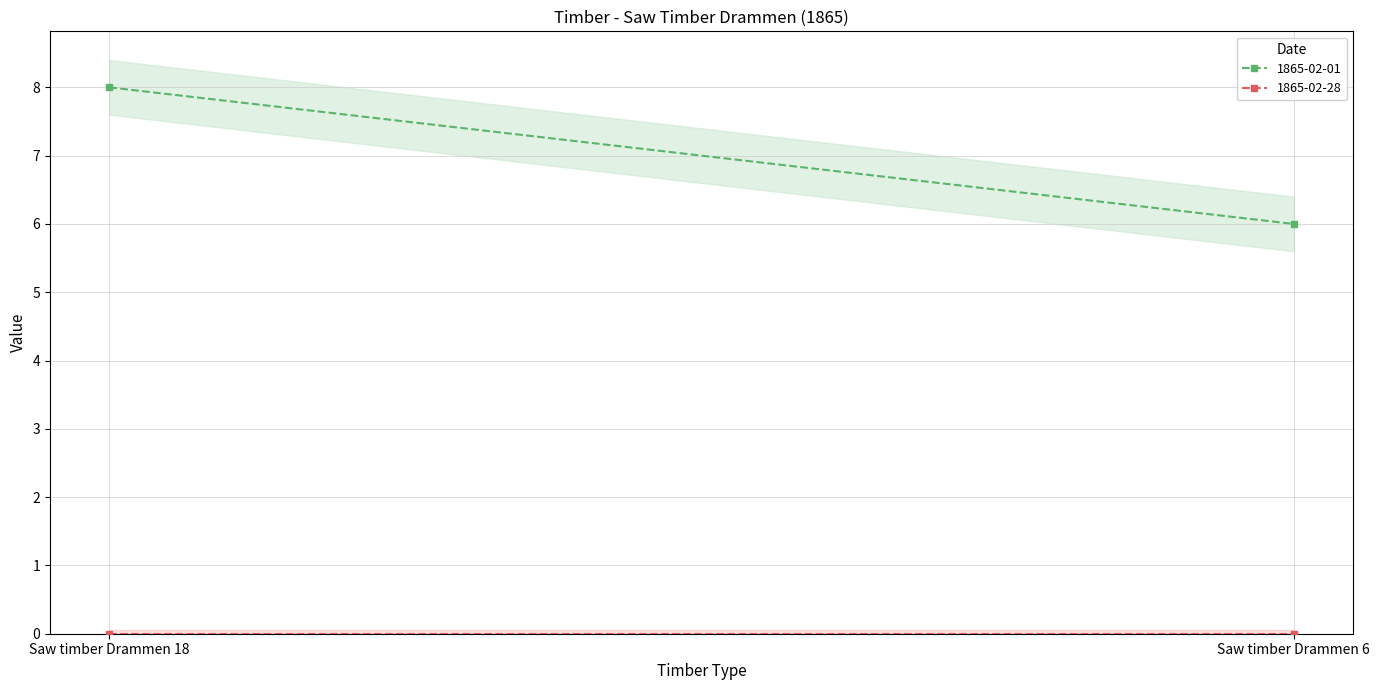

What is the sum of the 1865-02-01 values at Saw timber Drammen 18 and Saw timber Drammen 6?

14